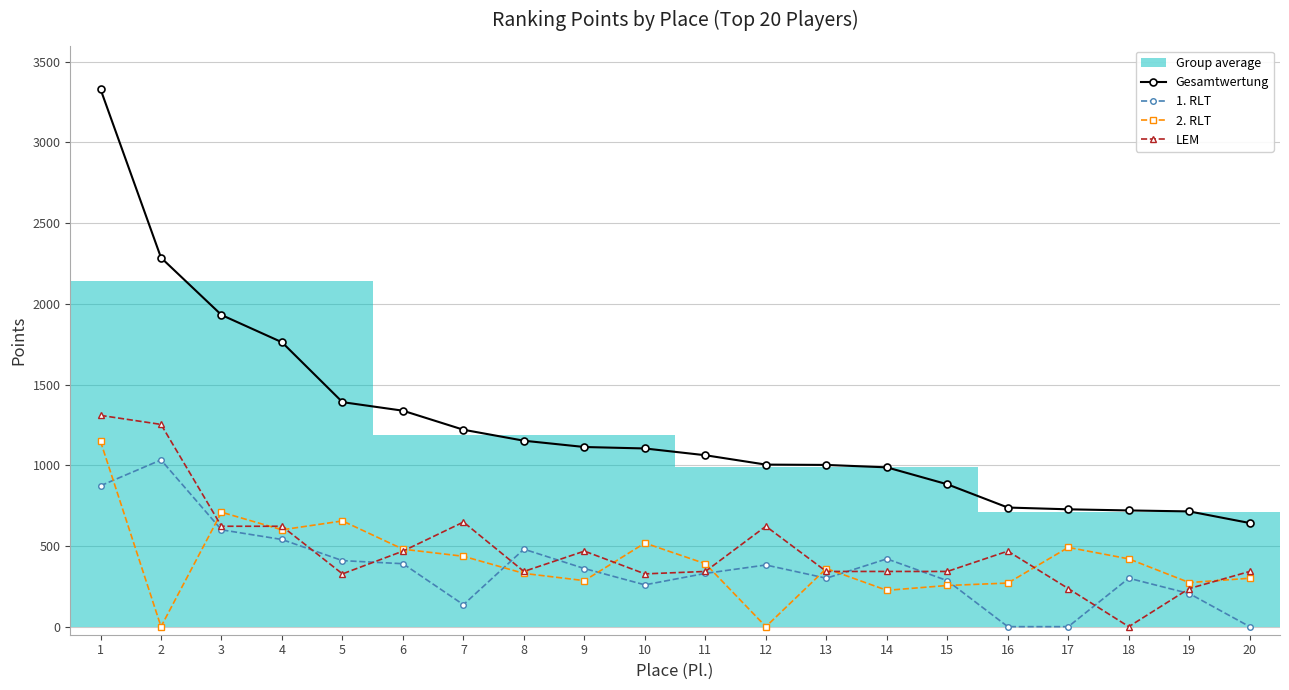

Reading right to left, transcribe all the data shown in this chart.

Gesamtwertung: 20=642	19=714	18=720	17=727	16=738	15=882	14=987	13=1002	12=1004	11=1062	10=1104	9=1113	8=1152	7=1220	6=1338	5=1391	4=1762	3=1931	2=2286	1=3330
1. RLT: 20=0	19=205	18=300	17=0	16=0	15=285	14=420	13=300	12=382	11=330	10=259	9=360	8=480	7=136	6=390	5=409	4=540	3=600	2=1033	1=873
2. RLT: 20=300	19=273	18=420	17=491	16=270	15=255	14=225	13=360	12=0	11=390	10=518	9=285	8=330	7=436	6=480	5=655	4=600	3=709	2=0	1=1148
LEM: 20=342	19=236	18=0	17=236	16=468	15=342	14=342	13=342	12=622	11=342	10=327	9=468	8=342	7=648	6=468	5=327	4=622	3=622	2=1253	1=1309